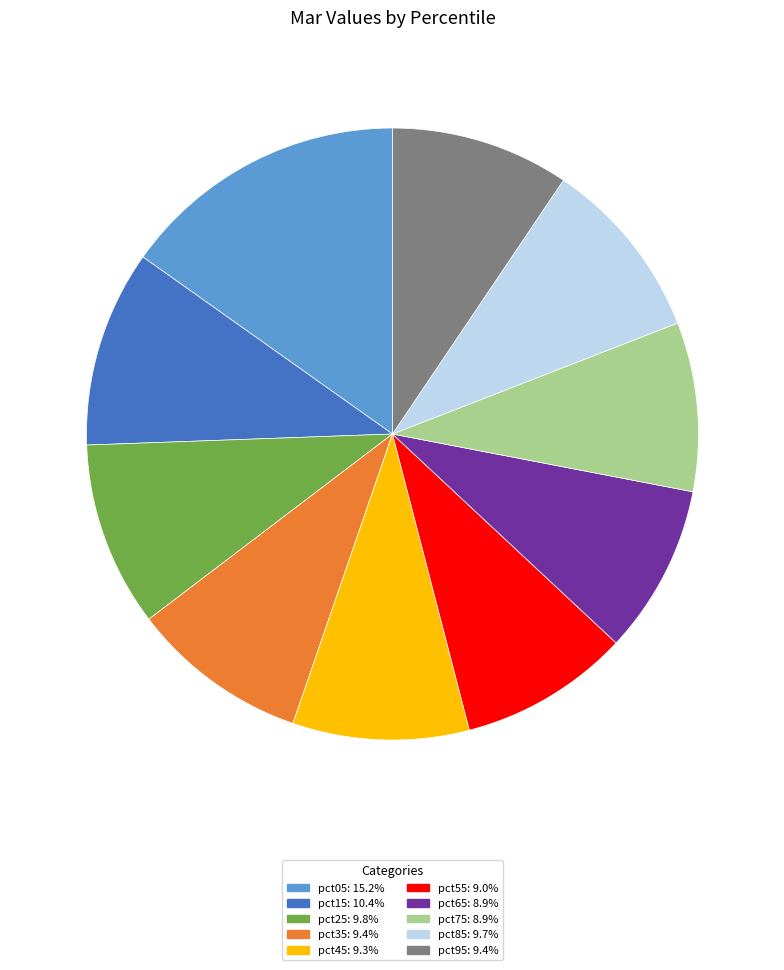

Combined, do pct15 and pct55 account for over 50%?

No